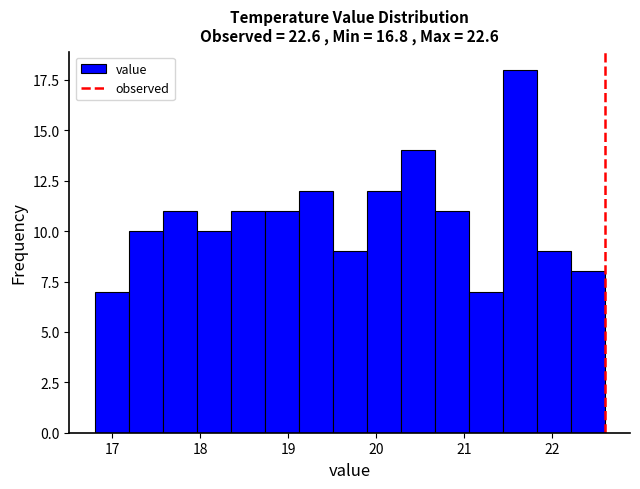

Read against the x-axis, roughly where is the centre of the tallest bar?

21.6